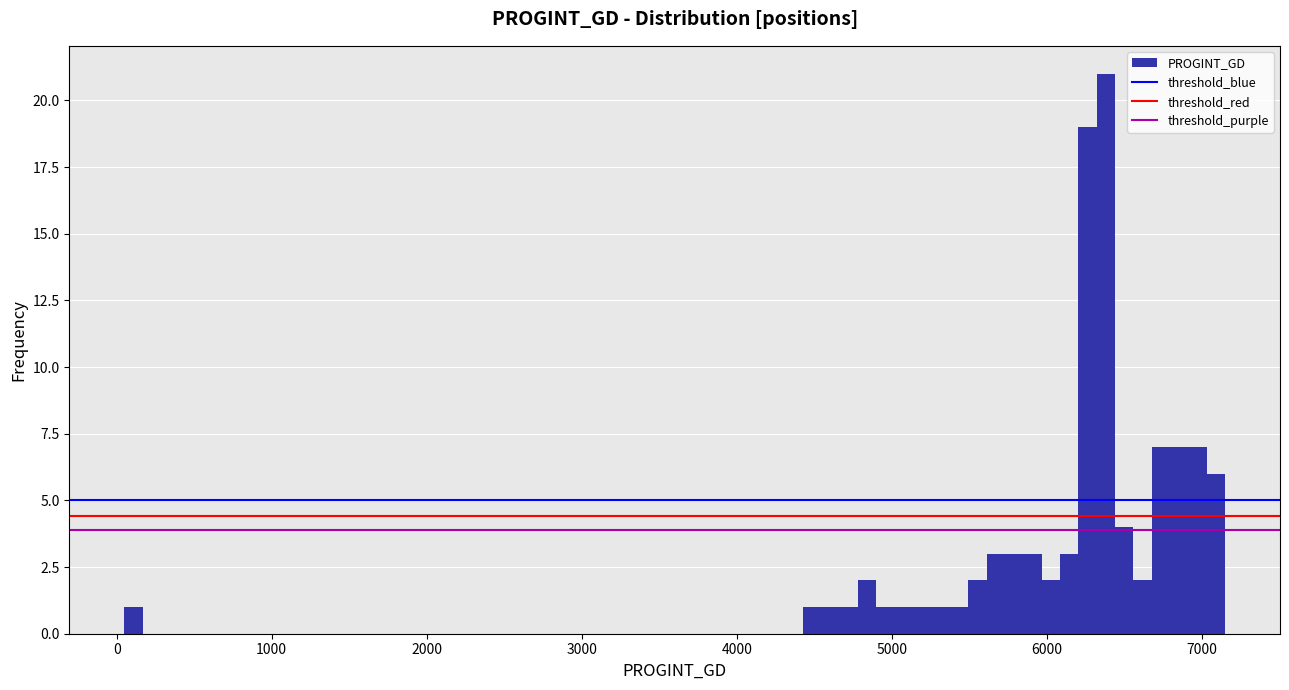

Around what value on the x-axis is the tallest bar? Give the approximate position of its centre, as read against the axis.

6400